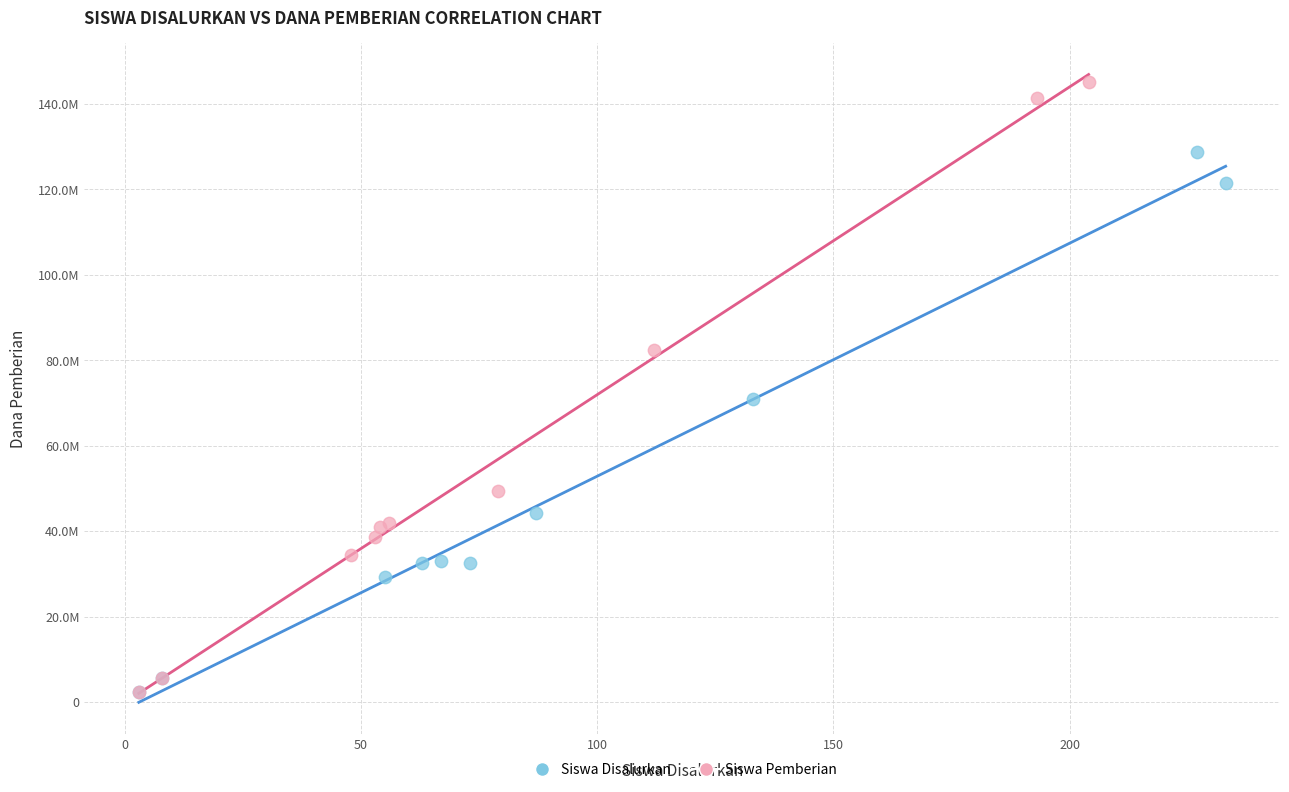

What are all the series names shown in the legend?

Siswa Disalurkan, Siswa Pemberian